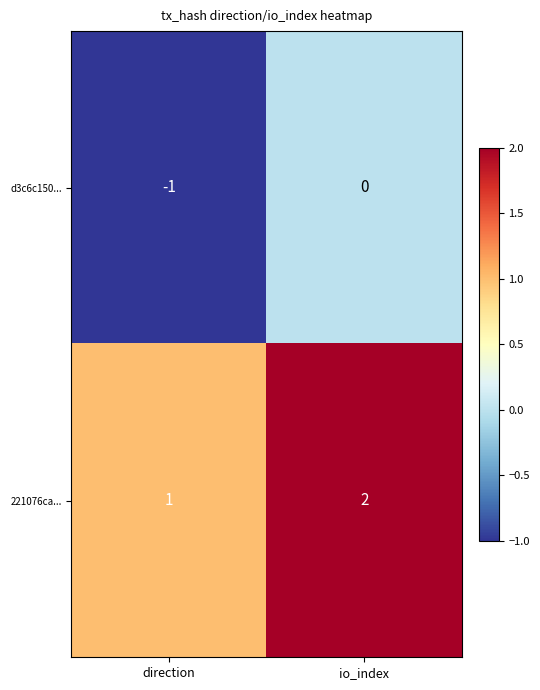

What is the total value across all series at io_index?

2